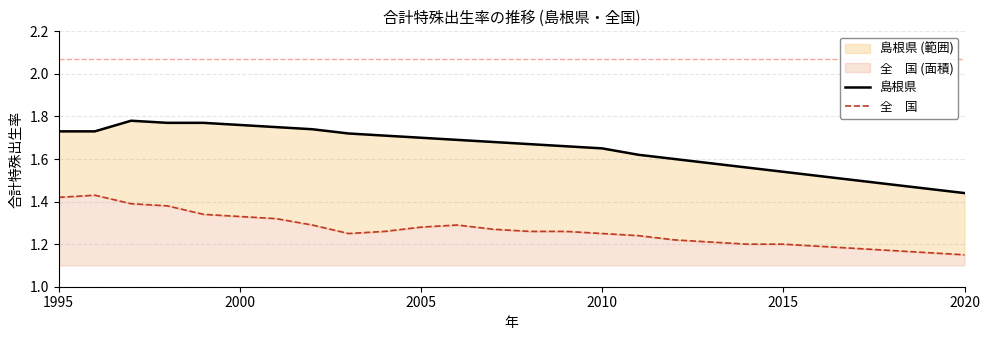

Which series has the largest total across all categories?

島根県